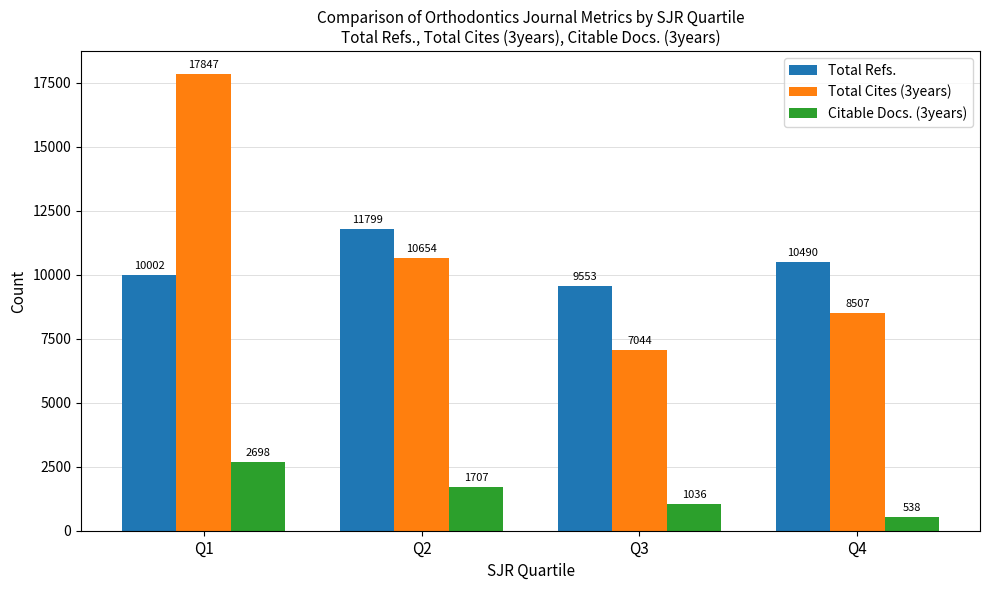

At which label does Total Cites (3years) reach its minimum?

Q3